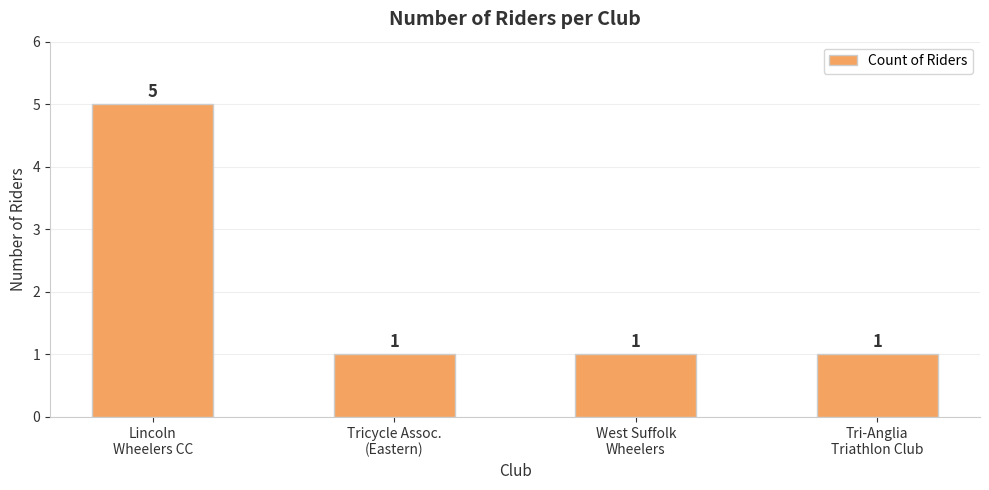

How many bars are there in total?

4